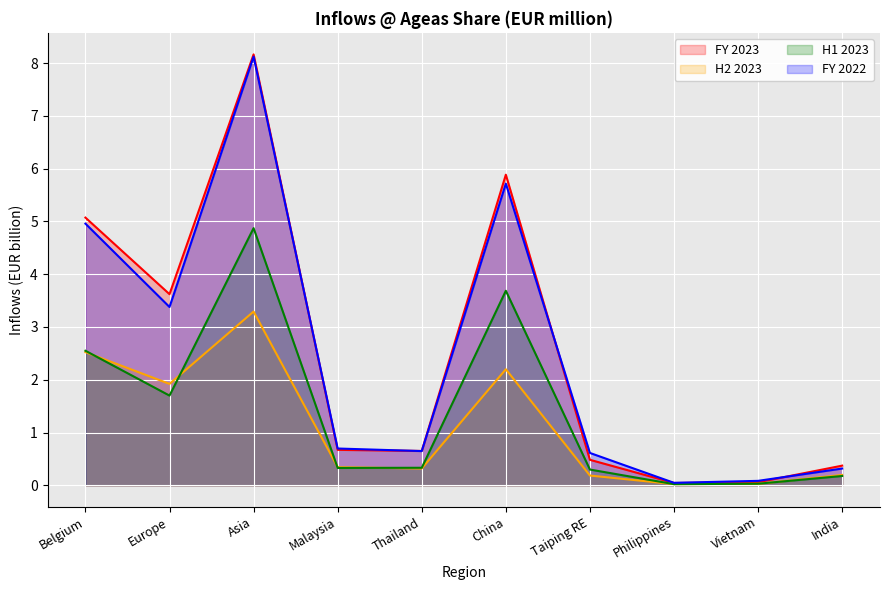

What is the label of the 7th point from the left?

Taiping RE